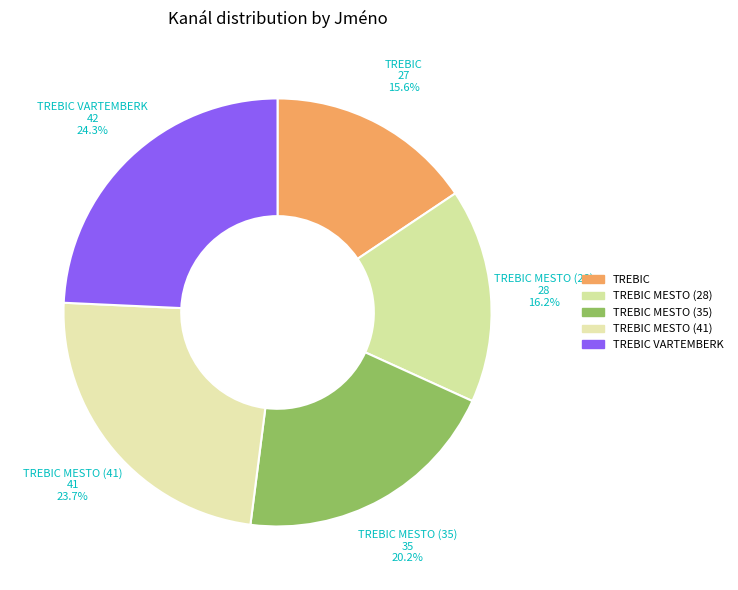

What percentage do TREBIC MESTO (35) and TREBIC together represent?

35.8%